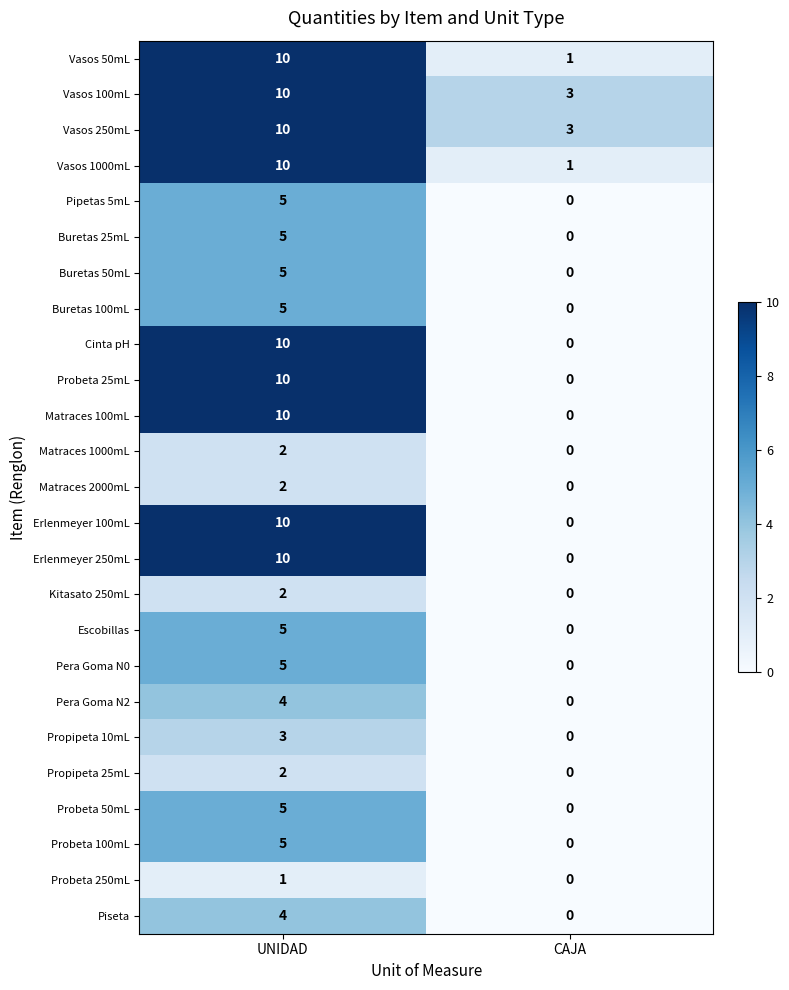

Rank the categories by Kitasato 250mL value from highest to lowest.

UNIDAD, CAJA